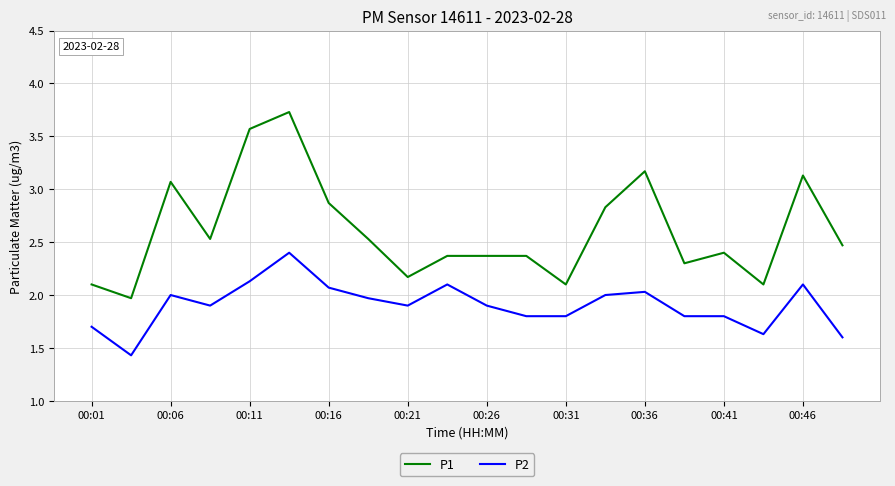

Which series has the largest range (max minus min)?

P1